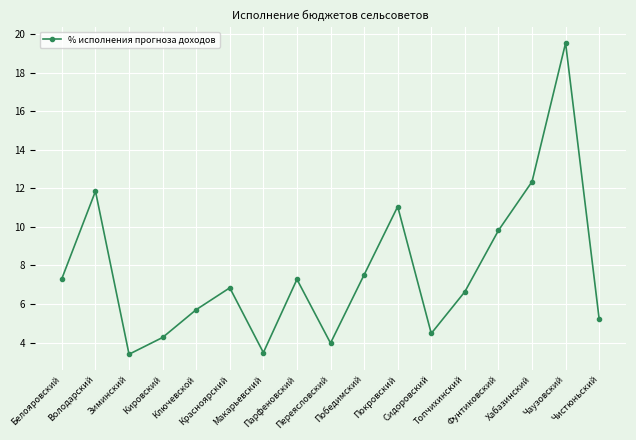

Is it true that the value at Володарский is 16.5?

False